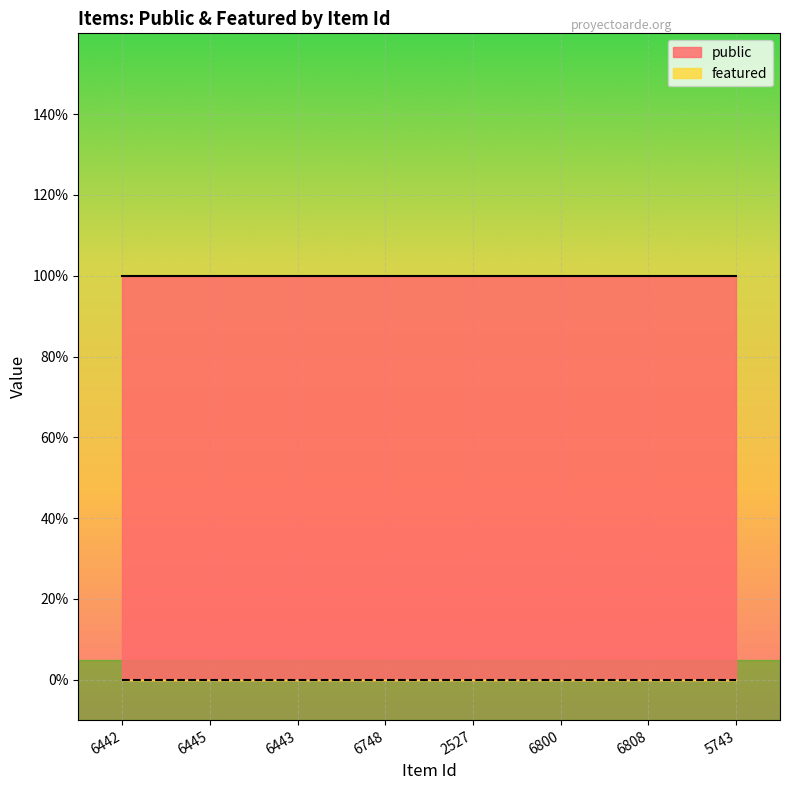

At which label does featured reach its minimum?

6442